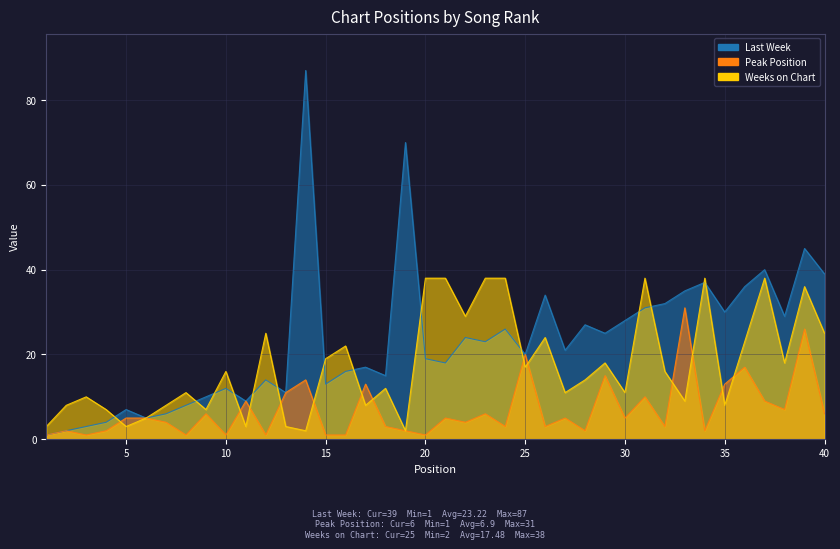

Which series has the largest total across all categories?

Last Week